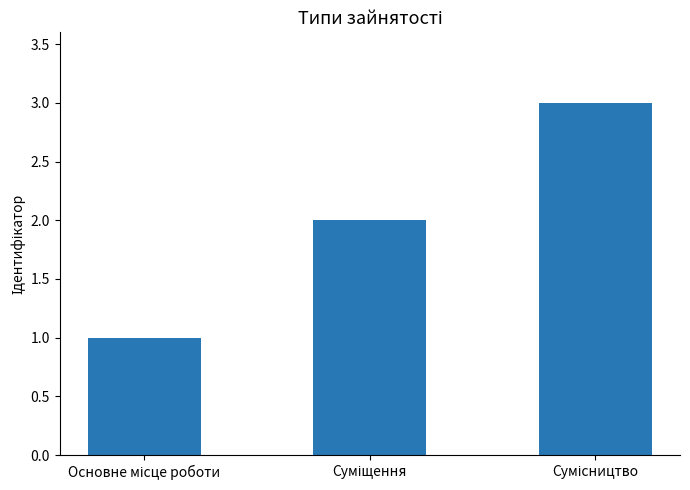

What is the maximum value shown in the chart?

3